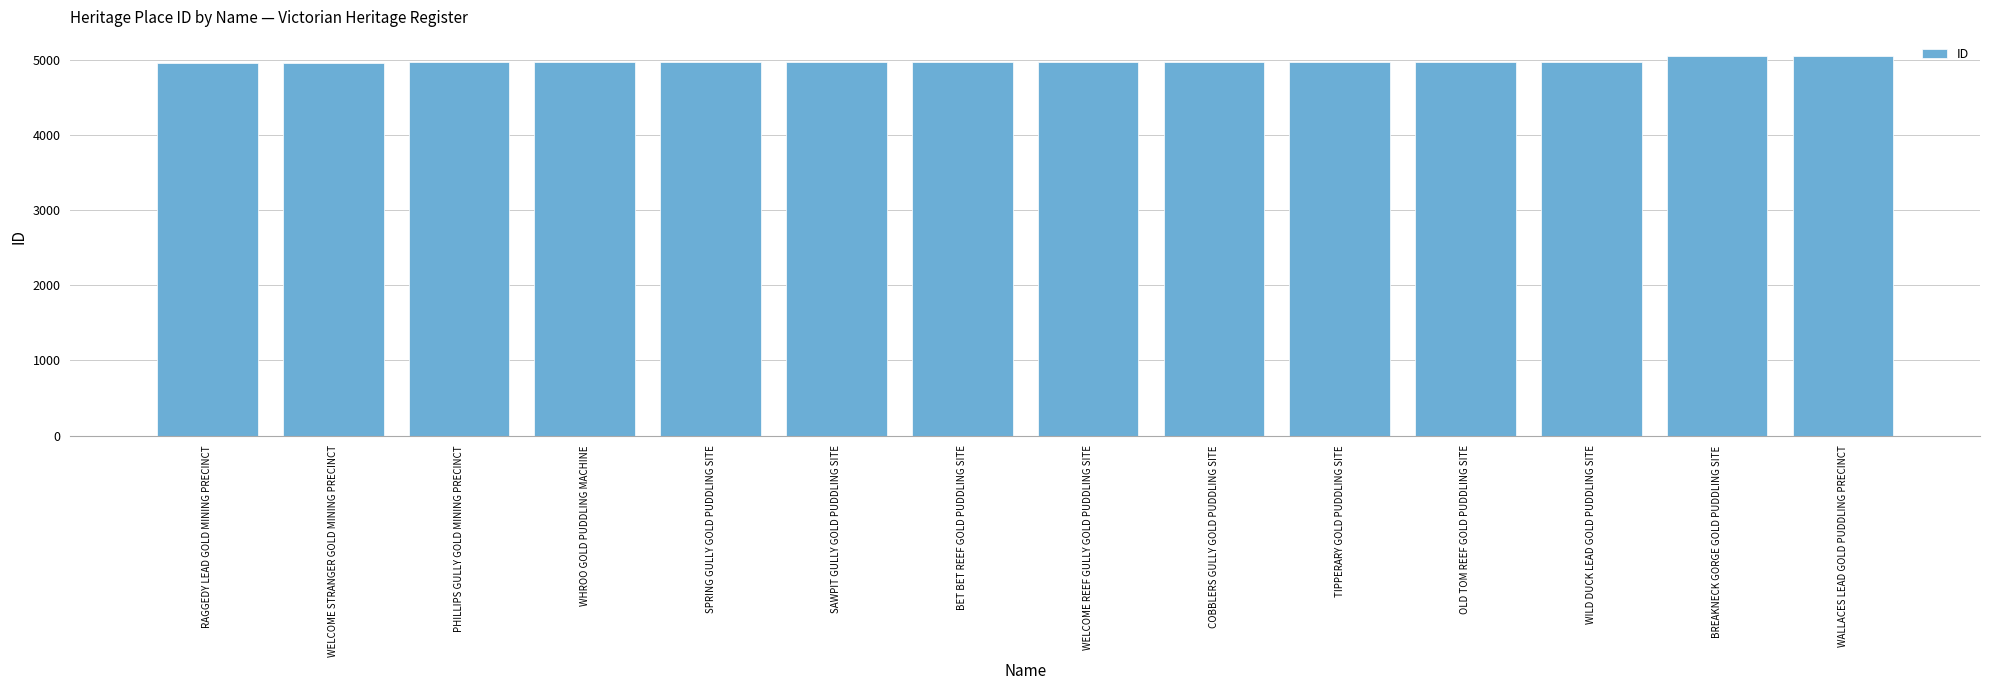

What is the greatest value displayed?

5054